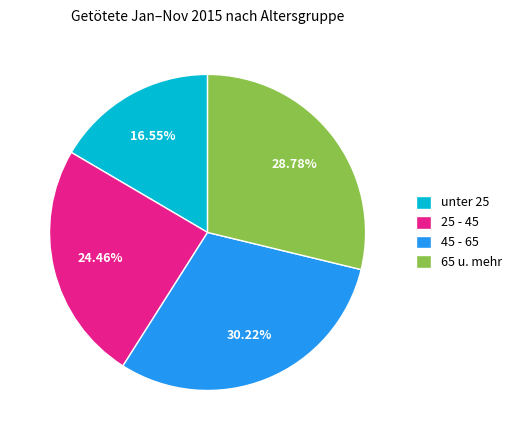

To the nearest percent, what is the average slice percentage?

25%